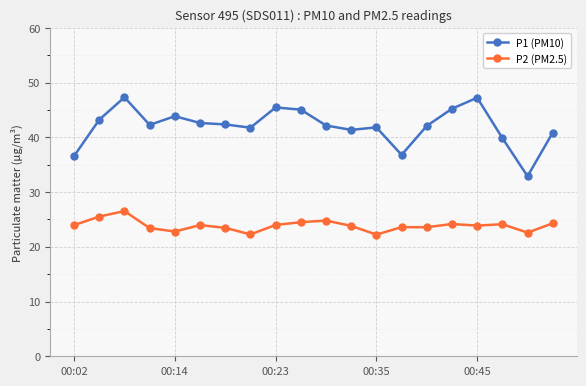

Rank the series by their maximum value, from highest to lowest.

P1 (PM10), P2 (PM2.5)